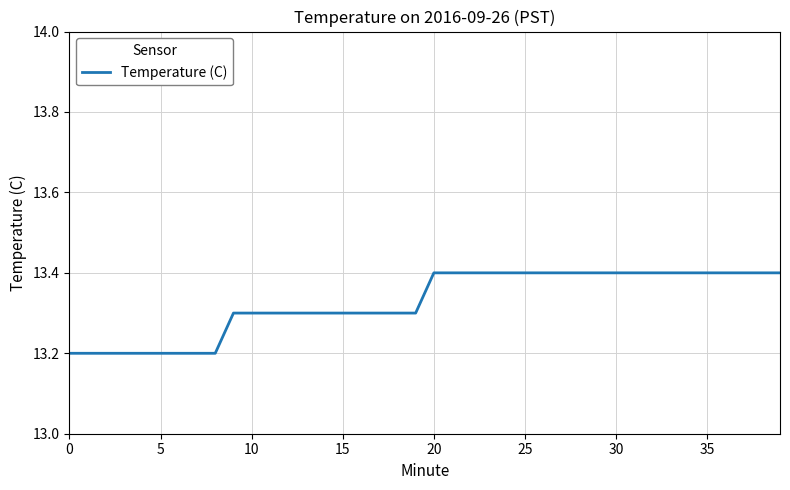

Reading left to right, transcribe all the data shown in this chart.

13.2	13.2	13.2	13.2	13.2	13.2	13.2	13.2	13.2	13.3	13.3	13.3	13.3	13.3	13.3	13.3	13.3	13.3	13.3	13.3	13.4	13.4	13.4	13.4	13.4	13.4	13.4	13.4	13.4	13.4	13.4	13.4	13.4	13.4	13.4	13.4	13.4	13.4	13.4	13.4